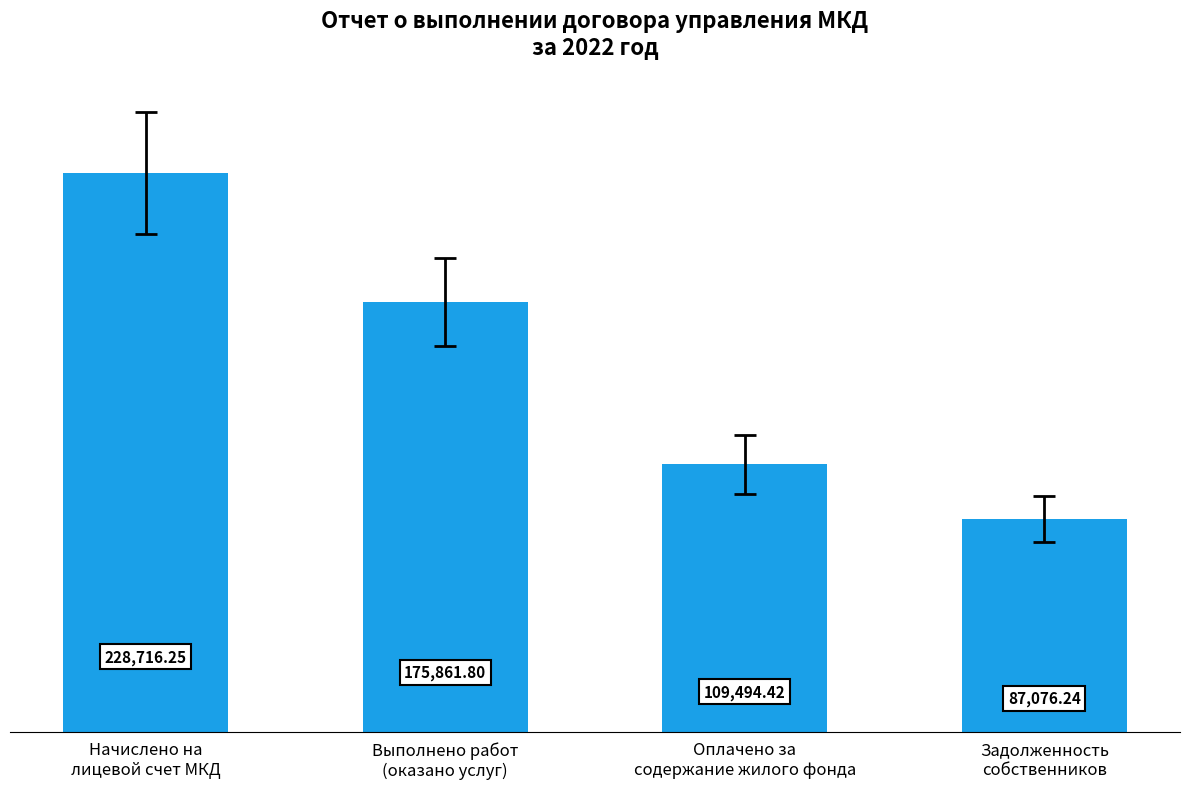

List the labels in order of value, largest first.

Начислено на
лицевой счет МКД, Выполнено работ
(оказано услуг), Оплачено за
содержание жилого фонда, Задолженность
собственников